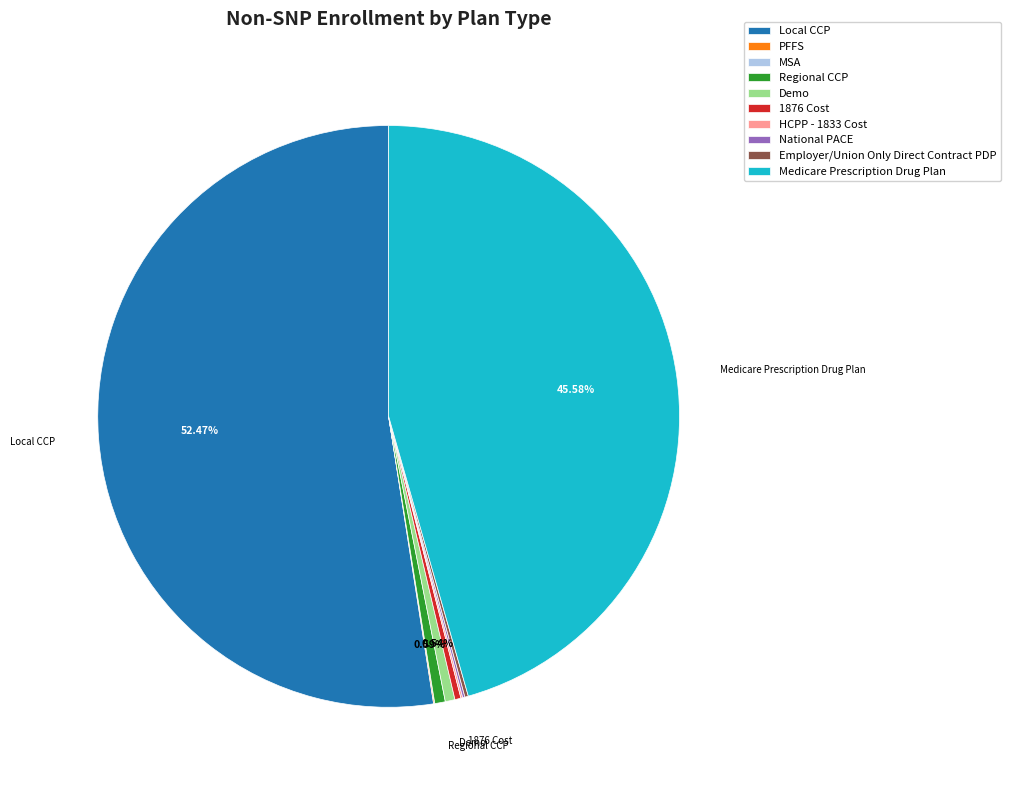

Which category has the biggest portion of the pie?

Local CCP